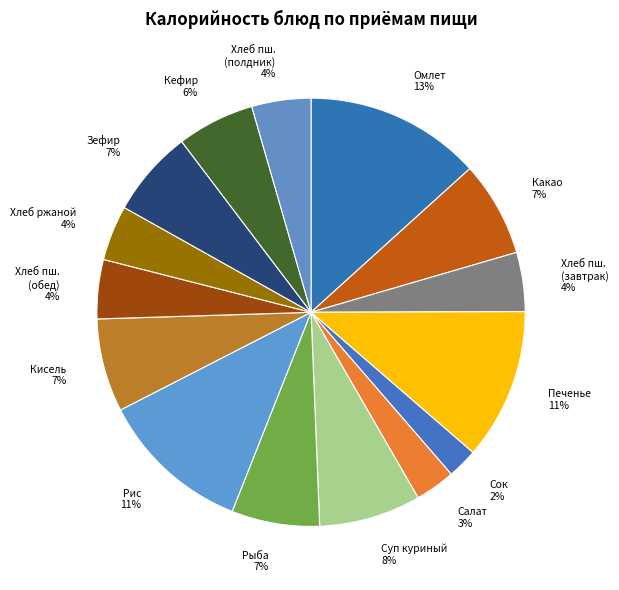

To the nearest percent, what percentage of the pie is Рис 11%?

11%